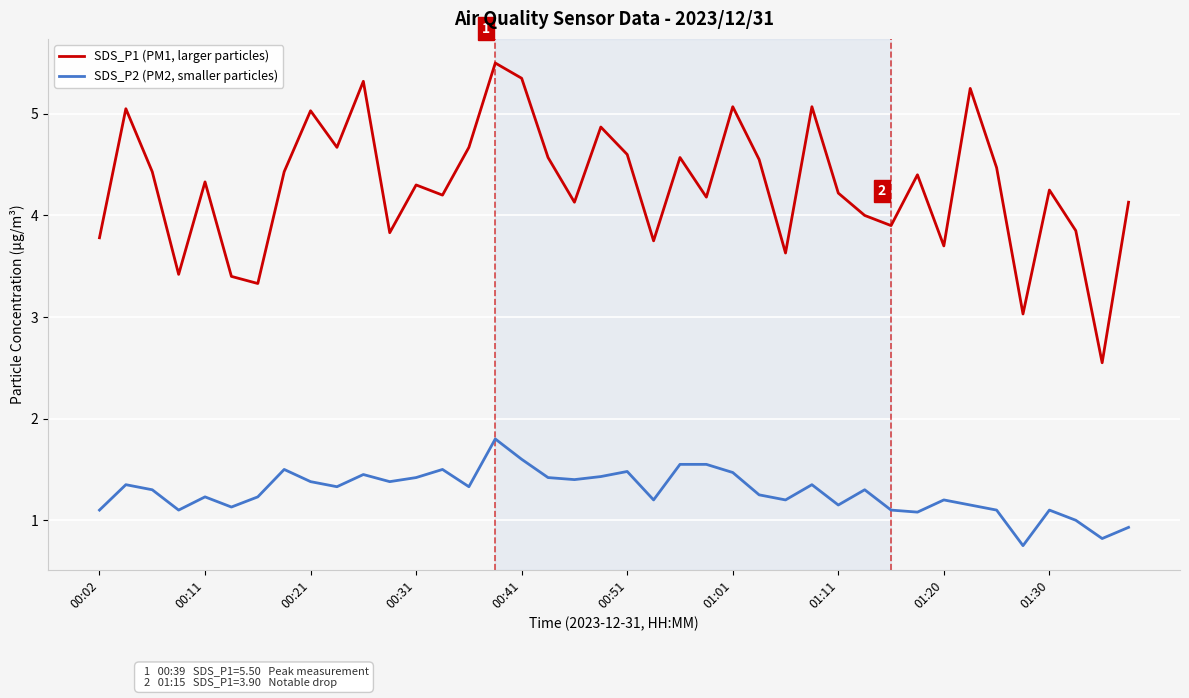

True or false: SDS_P2 (PM2, smaller particles) and SDS_P1 (PM1, larger particles) intersect in this chart.

False